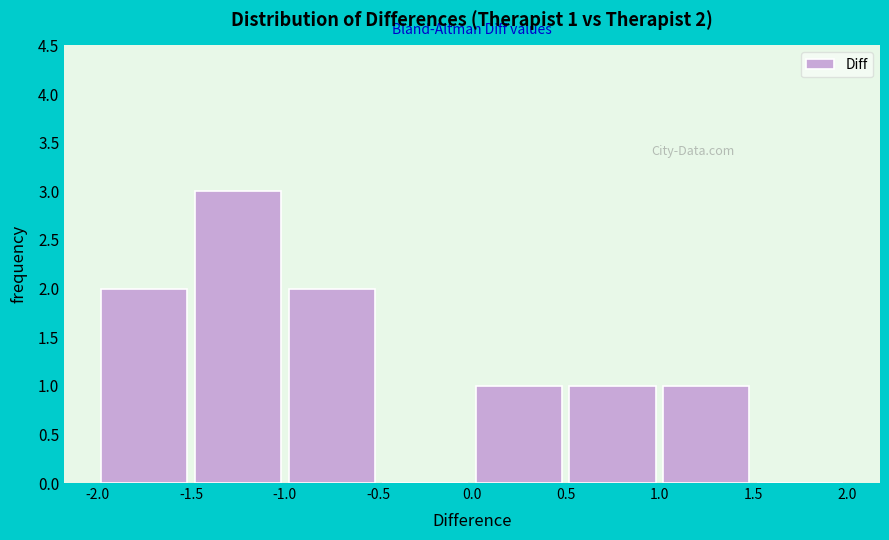

Over which range of the x-axis is the bar tallest?

-1.5 to -1.0